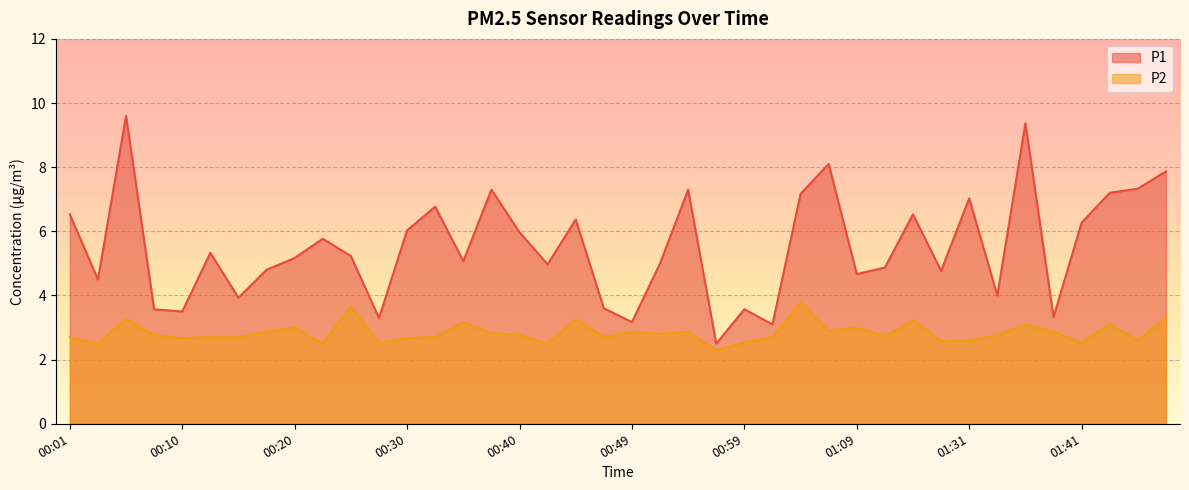

True or false: P2 and P1 cross at least once.

False